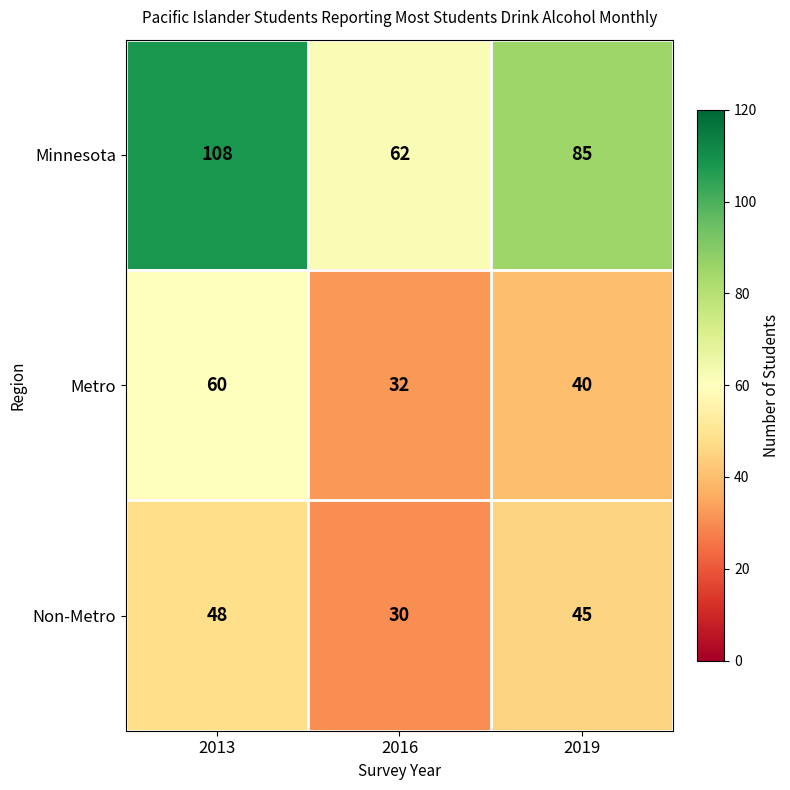

Rank the series by their maximum value, from highest to lowest.

Minnesota, Metro, Non-Metro